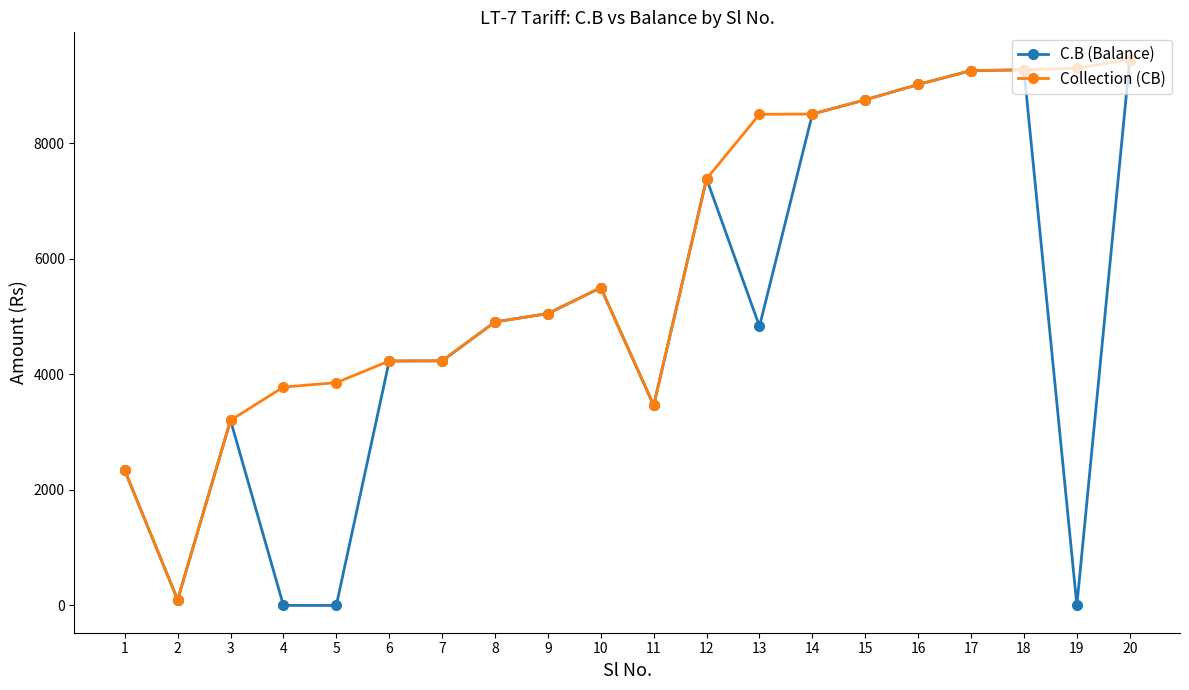

Where does the C.B (Balance) series first go above 4907?

8